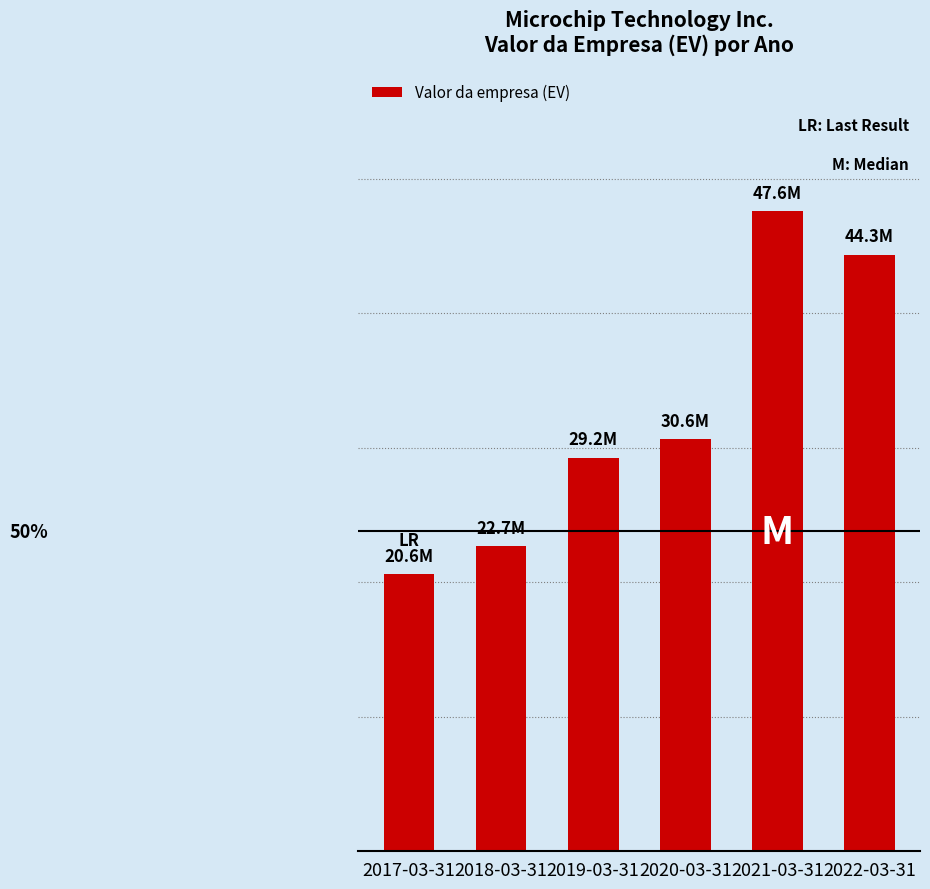

Between 2017-03-31 and 2021-03-31, which is larger?

2021-03-31